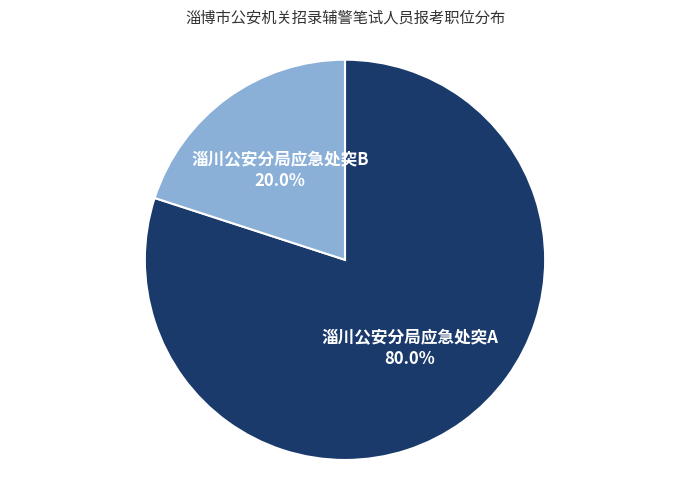

To the nearest percent, what is the combined percentage of 淄川公安分局应急处突A and 淄川公安分局应急处突B?

100%